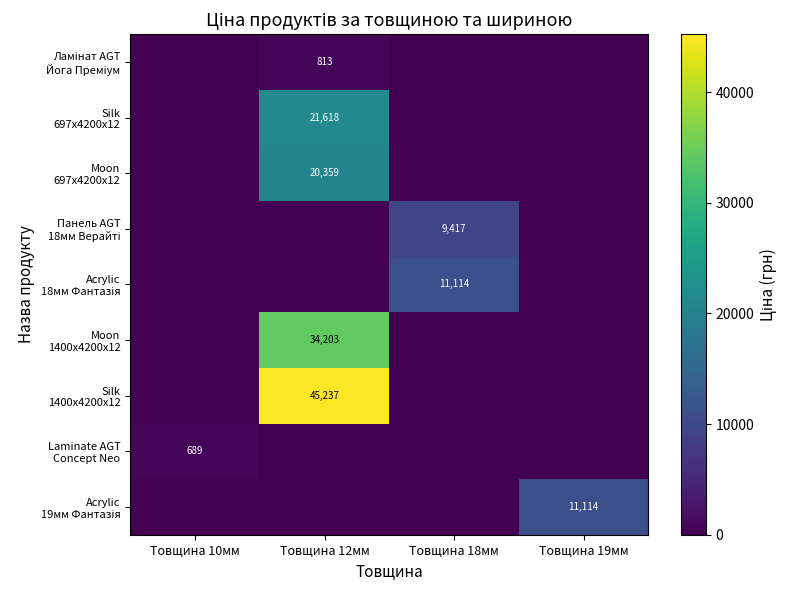

At how many categories does at least one series exceed 15081?

1